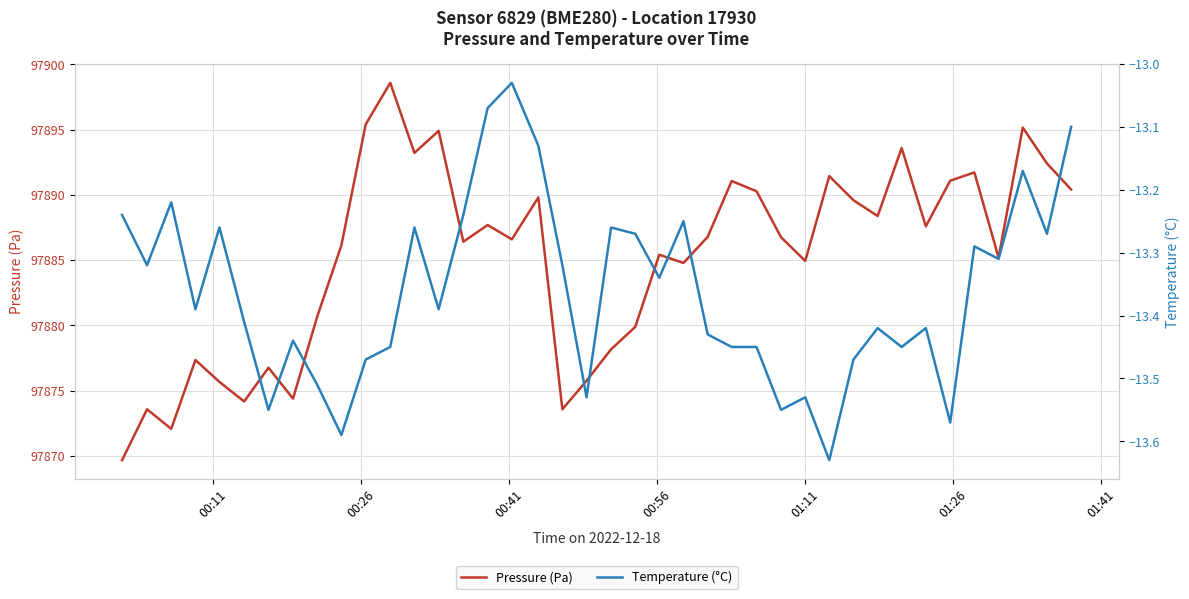

How many lines are shown in the chart?

2